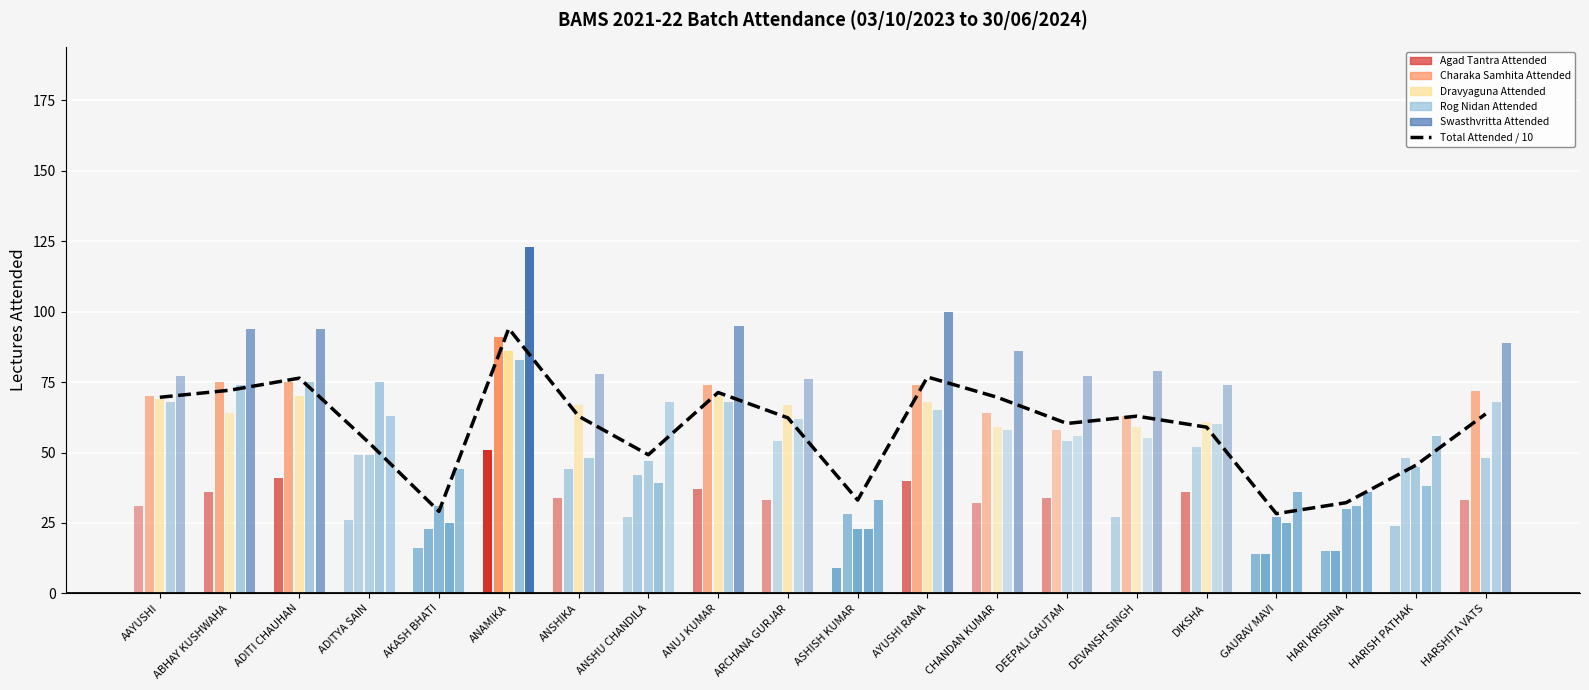

Is it true that the value at CHANDAN KUMAR is 115.4?

False